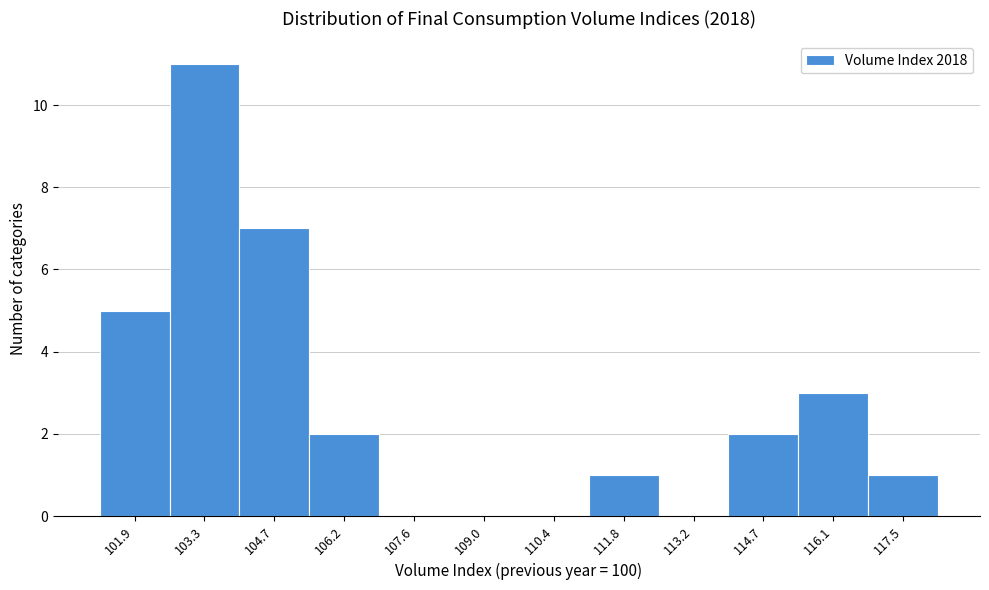

Reading left to right, transcribe this chart: for each bar, give the range it covers on the x-axis and its height. Neither the bar edges nor the heights are printed on the chart, so give them approximately, as read against the axes.

101.2 to 102.6: 5
102.6 to 104.0: 11
104.0 to 105.4: 7
105.4 to 106.8: 2
106.8 to 108.2: 0
108.2 to 109.8: 0
109.8 to 111.2: 0
111.2 to 112.6: 1
112.6 to 114.0: 0
114.0 to 115.4: 2
115.4 to 116.8: 3
116.8 to 118.2: 1